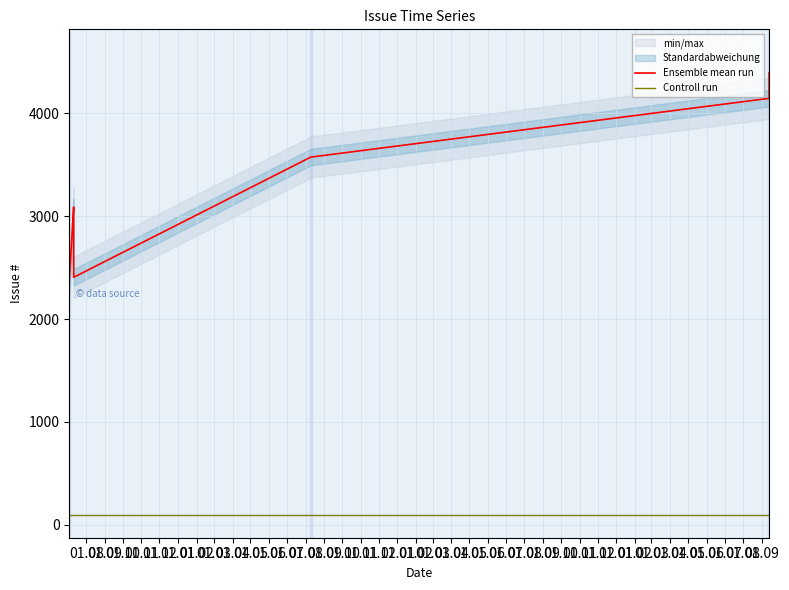

What is the greatest value displayed?

4391